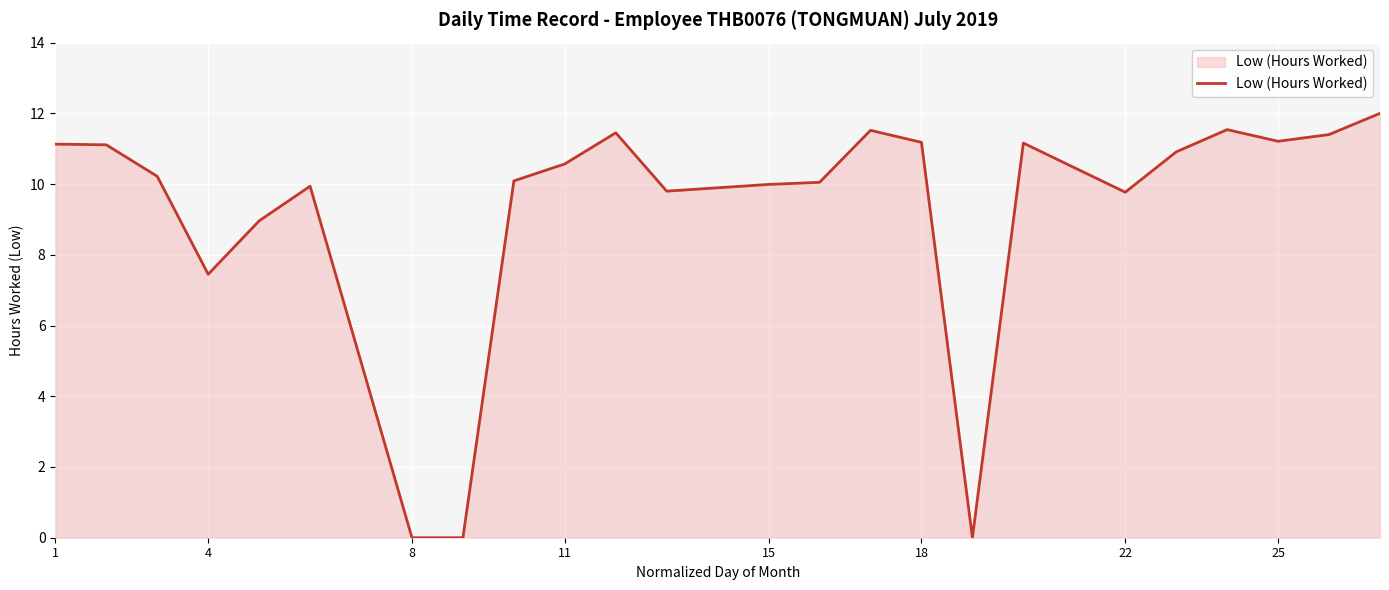

What is the maximum value shown in the chart?

12.0